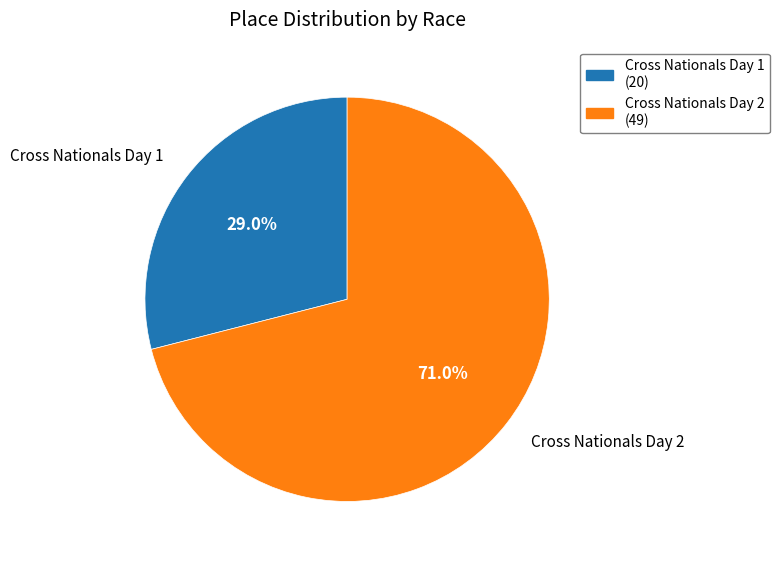

What is the largest slice in the pie chart?

Cross Nationals Day 2